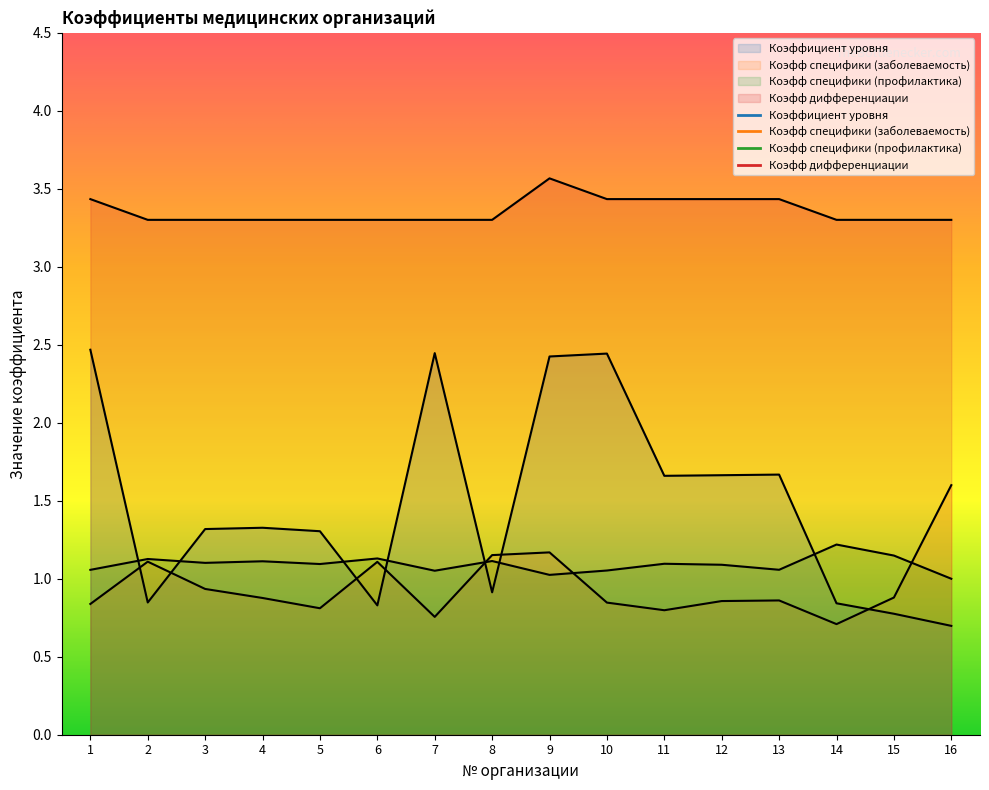

Does the chart have visible grid lines?

No